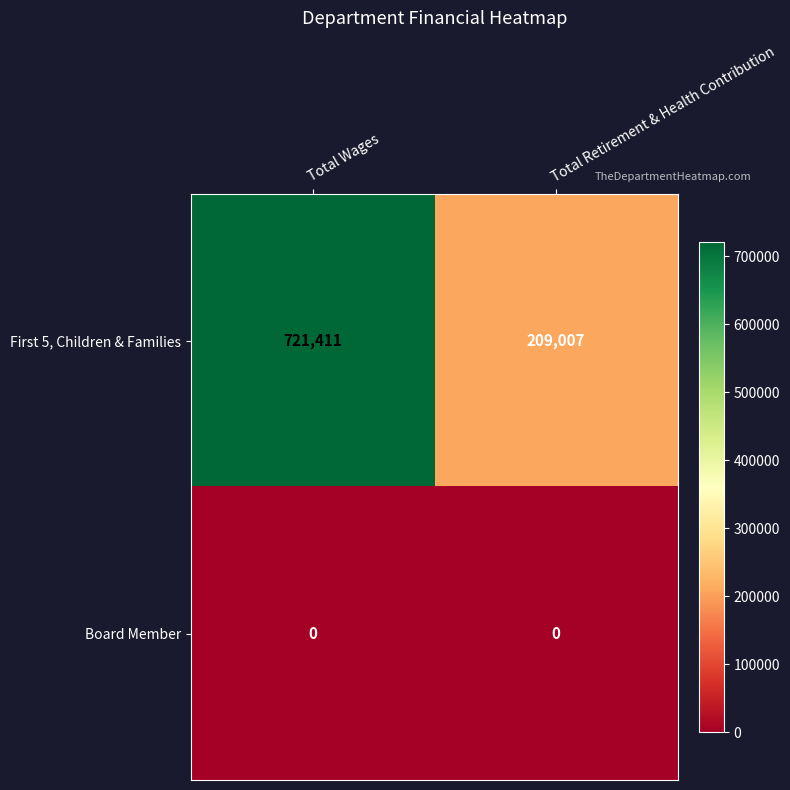

Between Total Wages and Total Retirement & Health Contribution, which series saw the biggest shift?

First 5, Children & Families